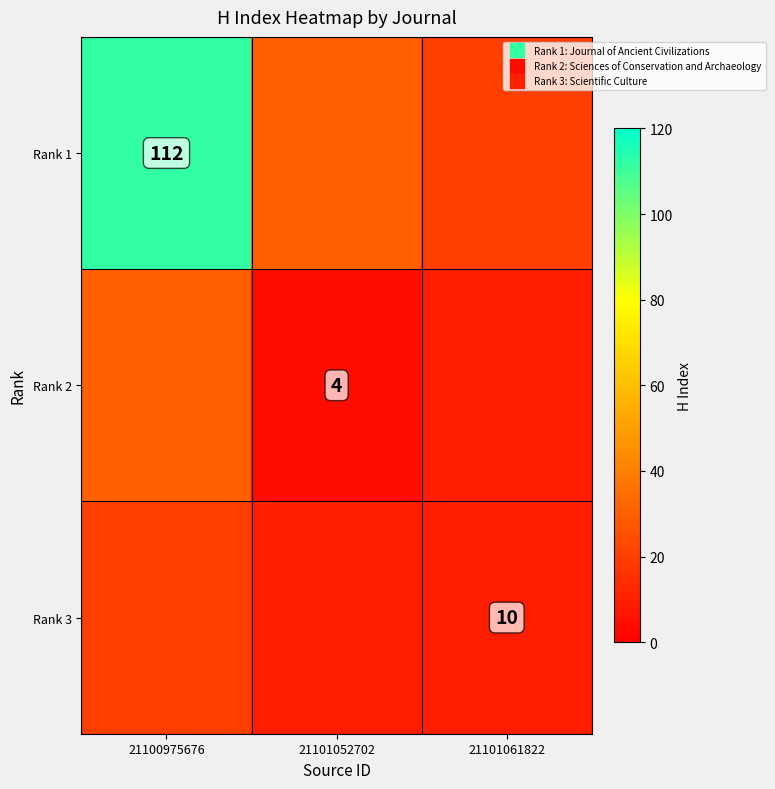

Which category has the highest value across all series?

21100975676